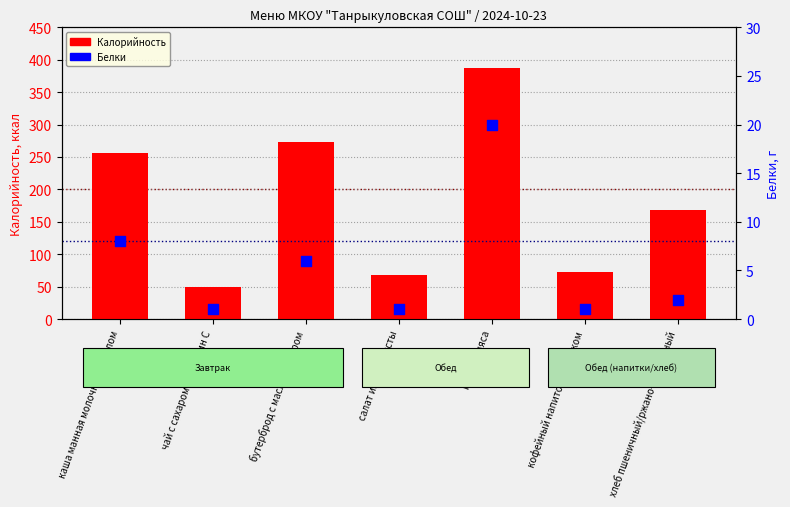

Which series contains the lowest Y value?

Белки